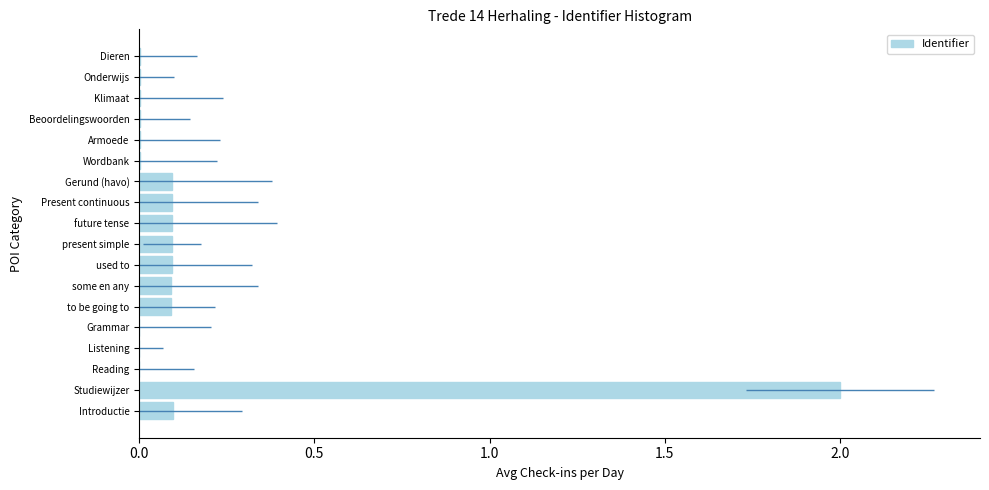

What is the average value?

0.2